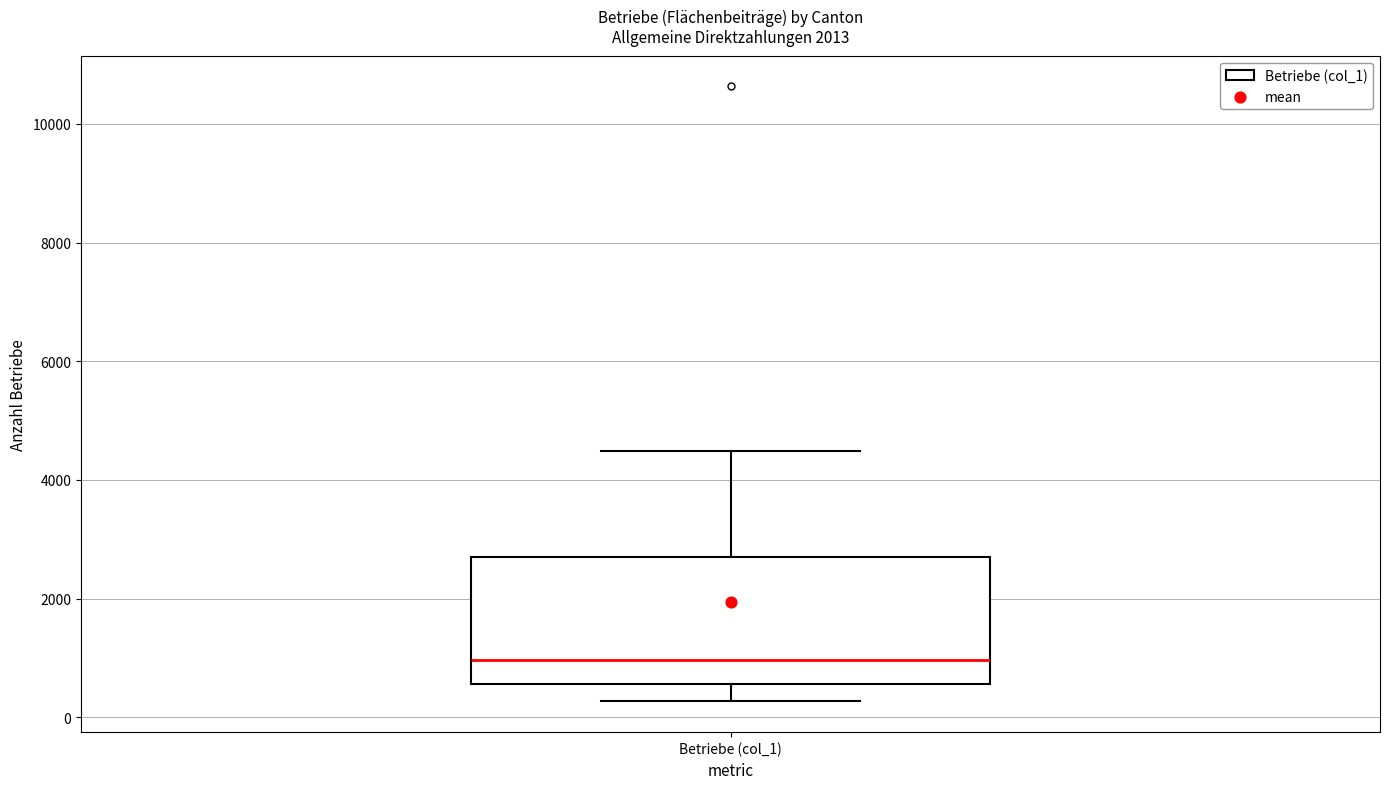

Transcribe this box plot: give where the median line is, the range the box spans, and where the two whiskers end, as read against the y-axis. The values are not printed on the chart, so give them approximately, as read against the axis.

median 1000, box 600 to 2600, whiskers 200 to 4400